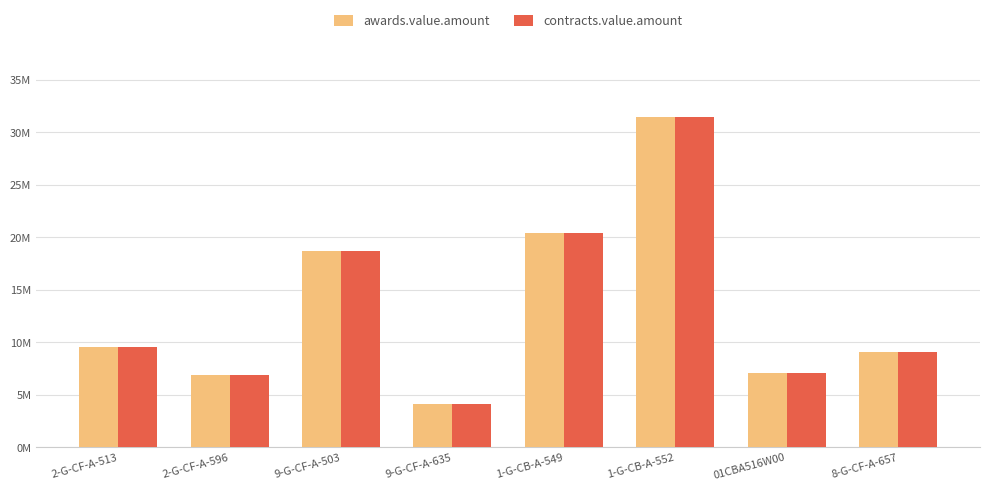

Reading right to left, list all the values displayed in this chart.

awards.value.amount: 8-G-CF-A-657=9059522.9	01CBA516W00=7073535.0	1-G-CB-A-552=31448984.0	1-G-CB-A-549=20404288.8	9-G-CF-A-635=4094772.8	9-G-CF-A-503=18713582.1	2-G-CF-A-596=6888628.0	2-G-CF-A-513=9513792.5
contracts.value.amount: 8-G-CF-A-657=9059522.9	01CBA516W00=7073535.0	1-G-CB-A-552=31448984.0	1-G-CB-A-549=20404288.8	9-G-CF-A-635=4094772.8	9-G-CF-A-503=18713582.1	2-G-CF-A-596=6888628.0	2-G-CF-A-513=9513792.5